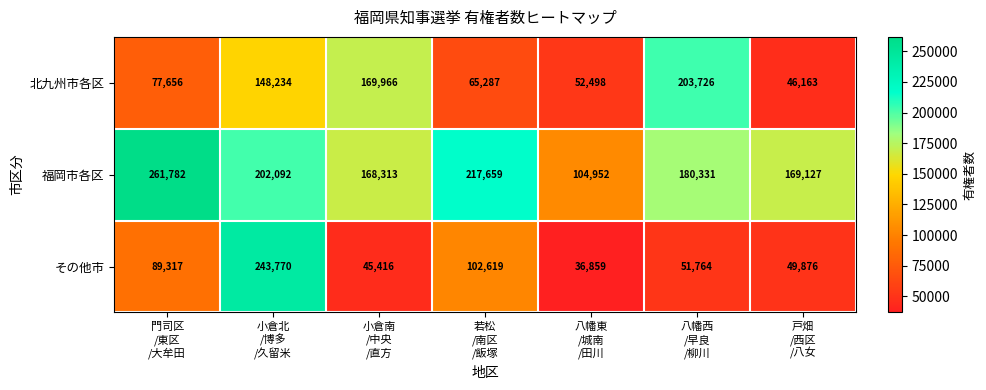

What is the maximum value shown in the chart?

261782